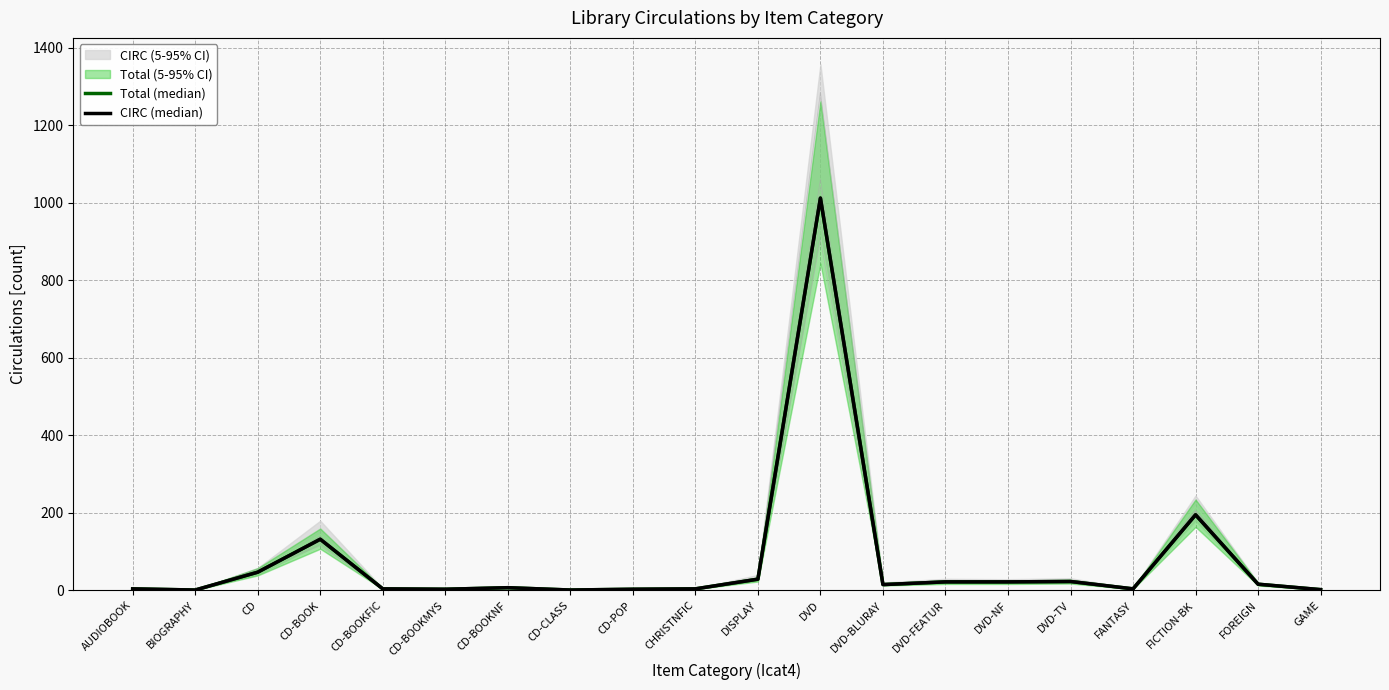

At which label is Total (median) closest to 506?

FICTION-BK